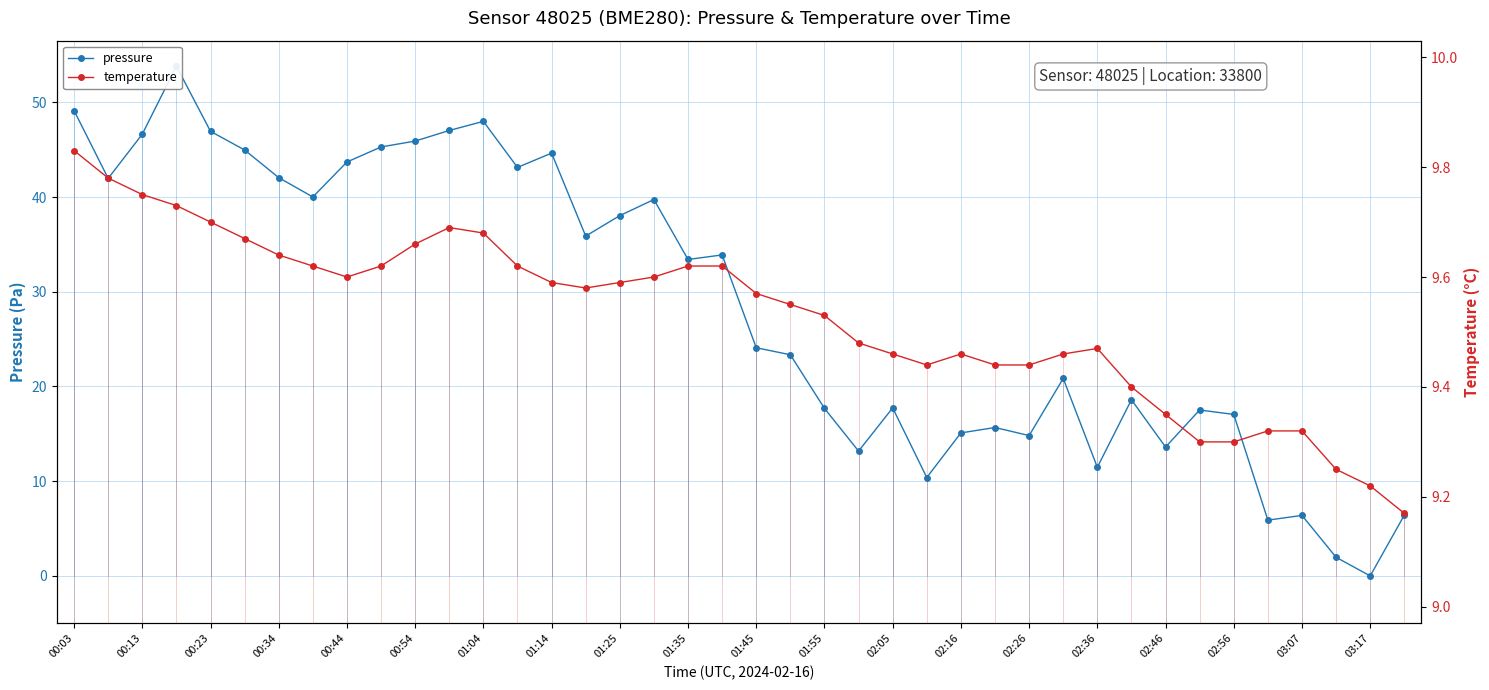

Reading left to right, what are all the values shown in this chart?

pressure: 49.1	42.0	46.6	53.8	46.9	45.0	42.1	40.0	43.7	45.3	45.9	47.0	48.0	43.1	44.6	35.9	38.0	39.7	33.4	33.9	24.1	23.4	17.7	13.2	17.7	10.4	15.1	15.7	14.8	20.9	11.5	18.6	13.6	17.5	17.1	5.9	6.4	2.0	0.0	6.4
temperature: 9.8	9.8	9.8	9.7	9.7	9.7	9.6	9.6	9.6	9.6	9.7	9.7	9.7	9.6	9.6	9.6	9.6	9.6	9.6	9.6	9.6	9.6	9.5	9.5	9.5	9.4	9.5	9.4	9.4	9.5	9.5	9.4	9.3	9.3	9.3	9.3	9.3	9.2	9.2	9.2